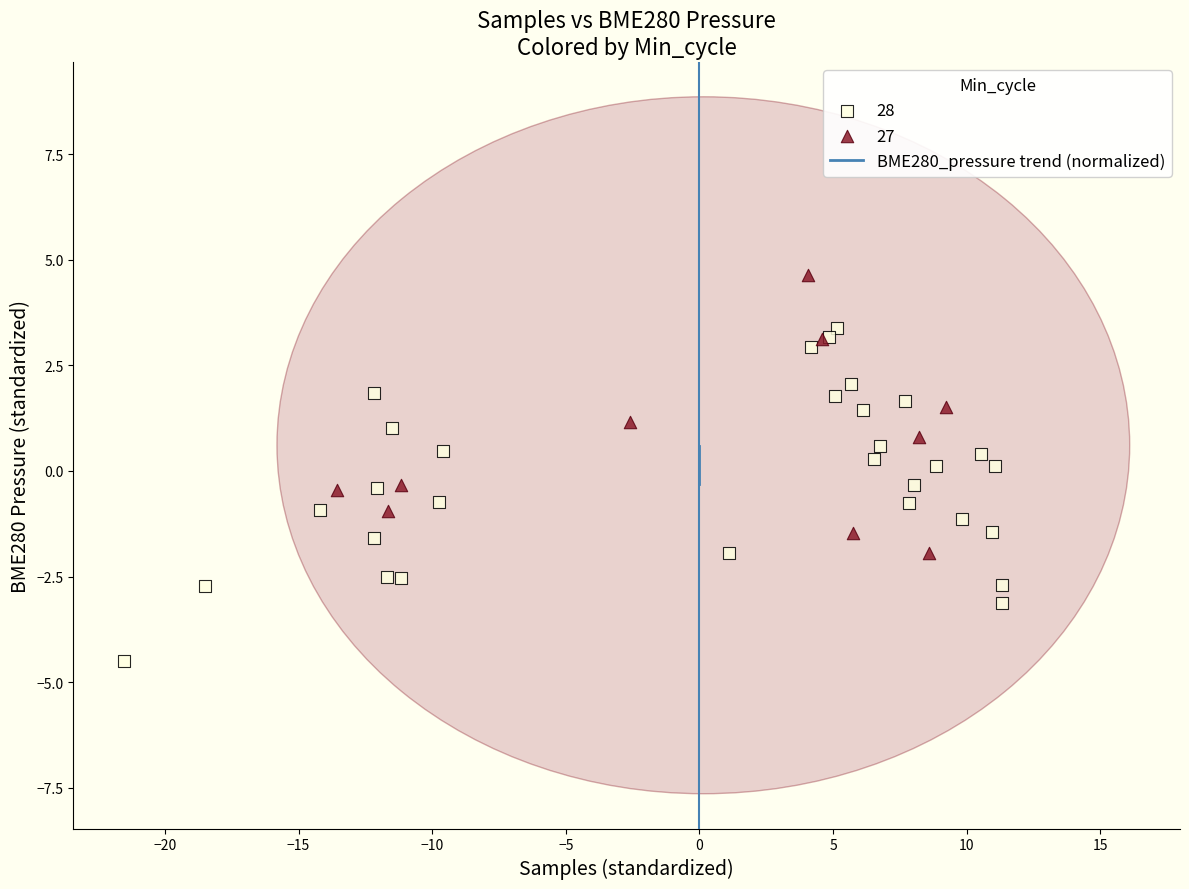

Which series has the largest Y range (max minus min)?

28